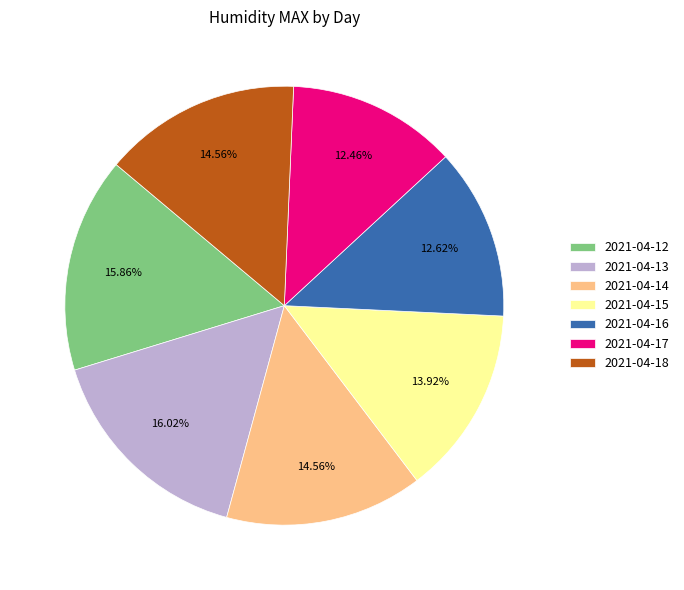

Is 2021-04-14 the majority of the pie?

No